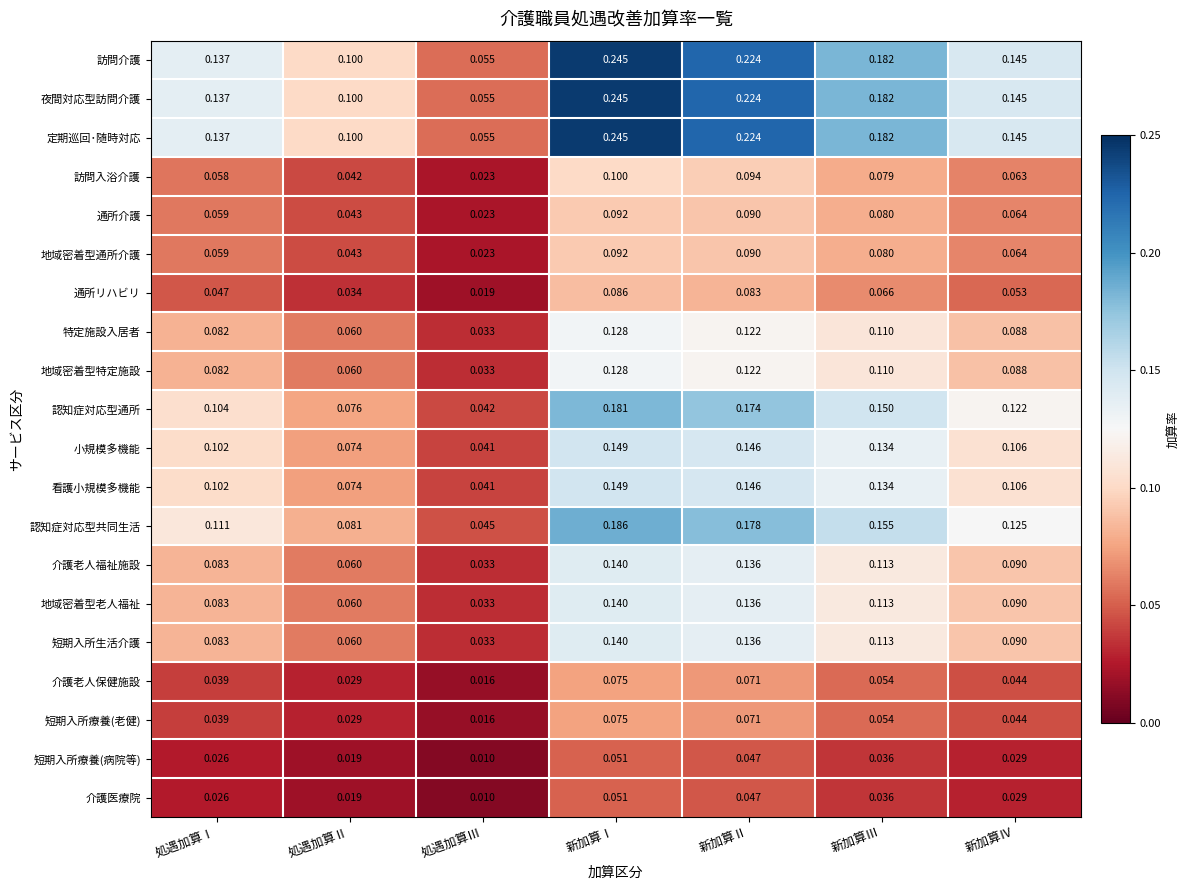

At which category is the sum across all series the highest?

新加算Ⅰ